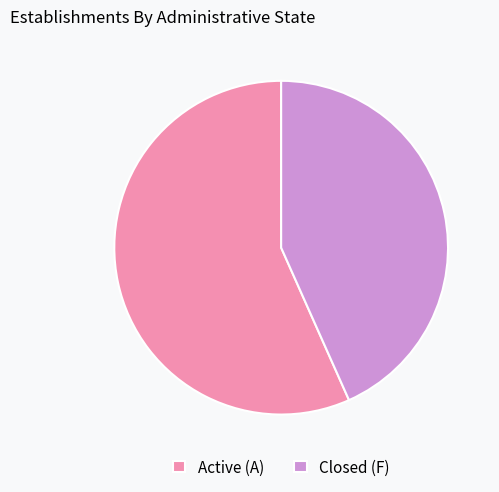

The Closed (F) slice represents 43% of the pie. True or false?

True